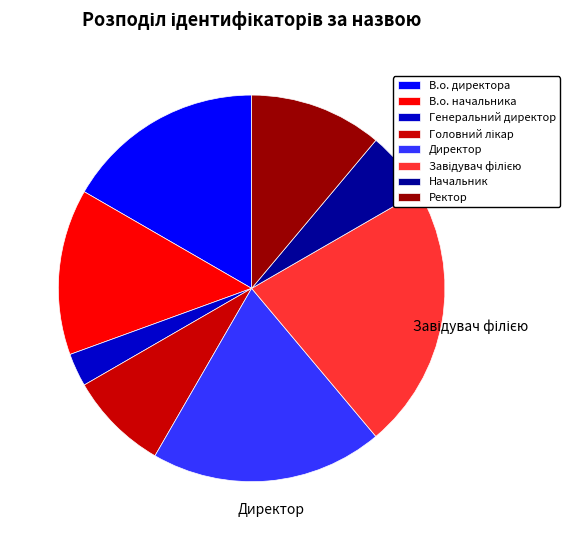

True or false: В.о. начальника accounts for 1% of the total.

False